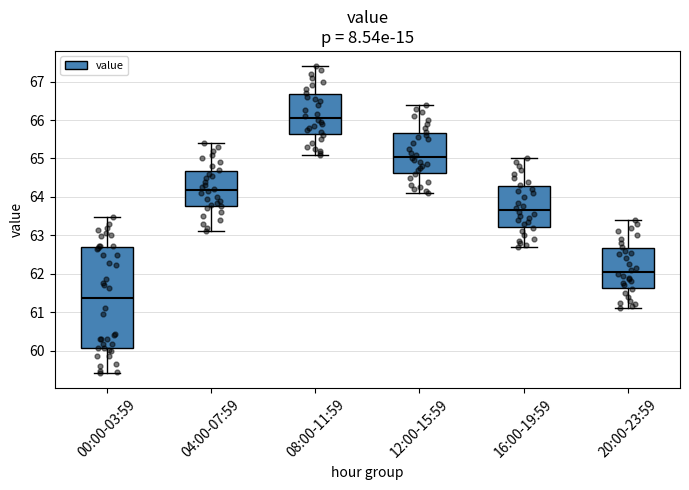

Which box has the highest median line?

08:00-11:59